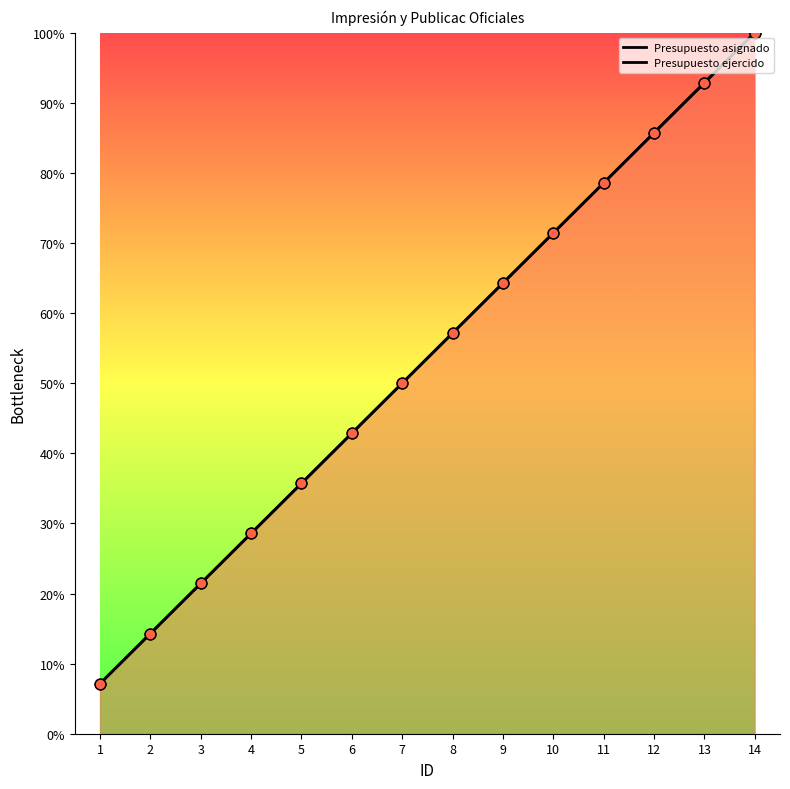

What are all the series names shown in the legend?

Presupuesto asignado, Presupuesto ejercido